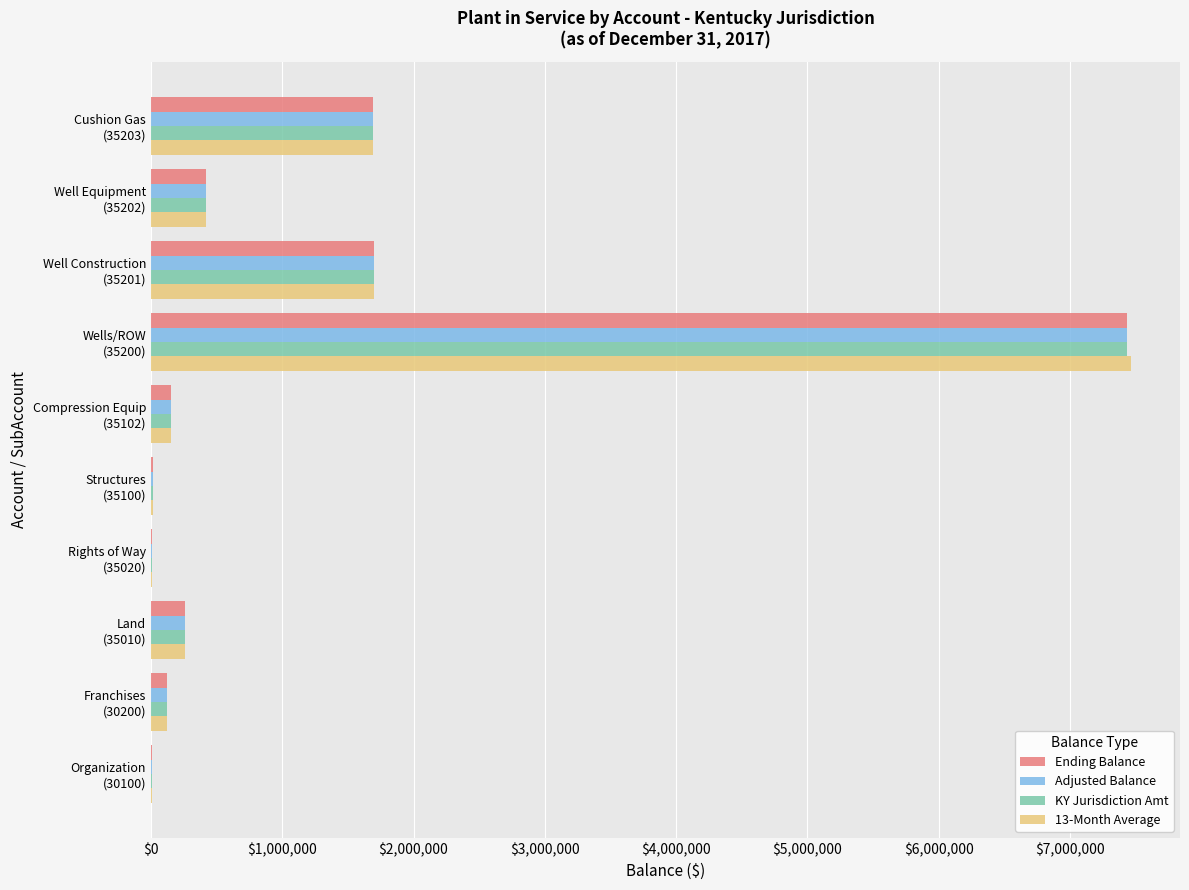

What is the maximum value shown in the chart?

7464274.2